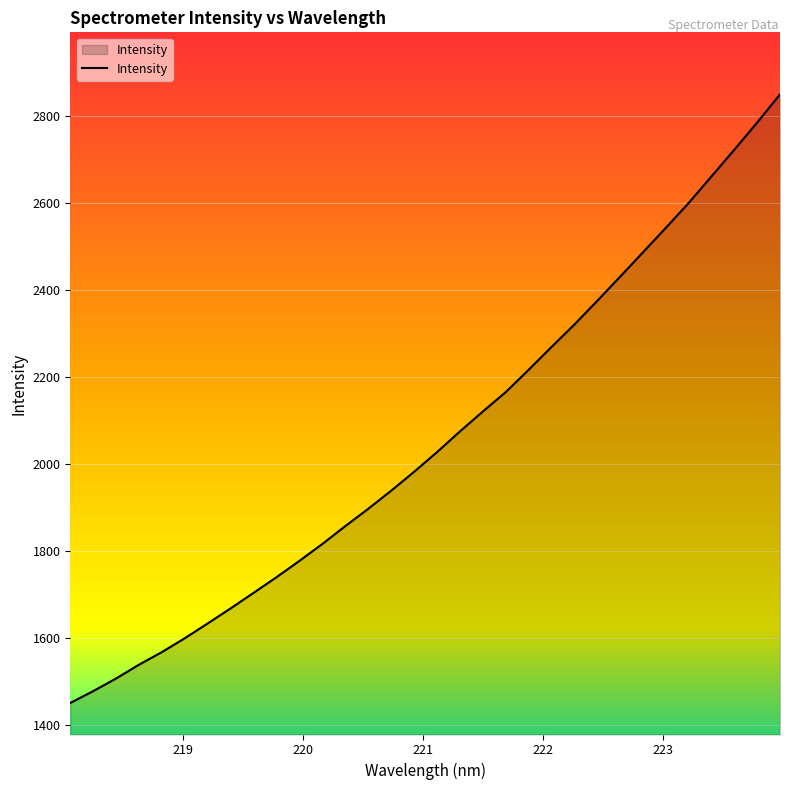

Does the chart display data point markers on the line(s)?

No